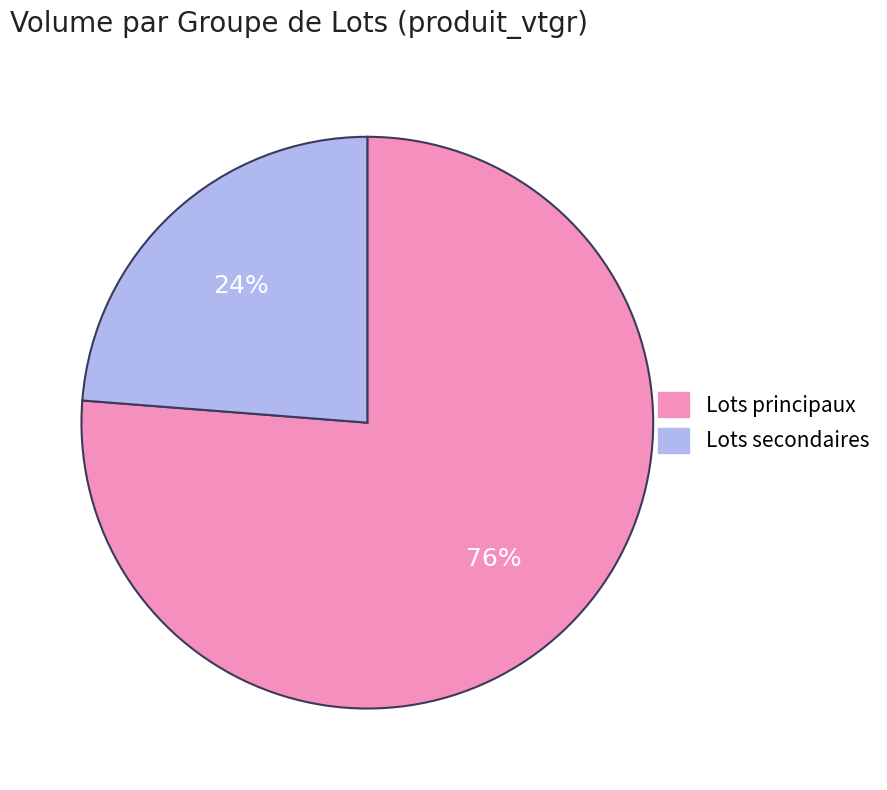

Does any single category account for the majority?

Yes